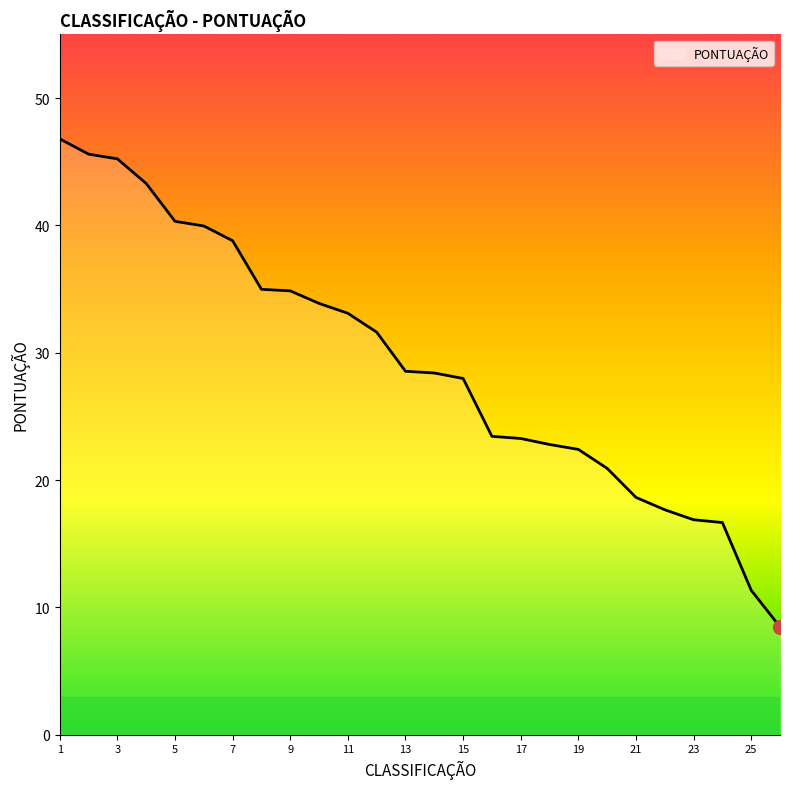

What is the minimum value shown in the chart?

8.5